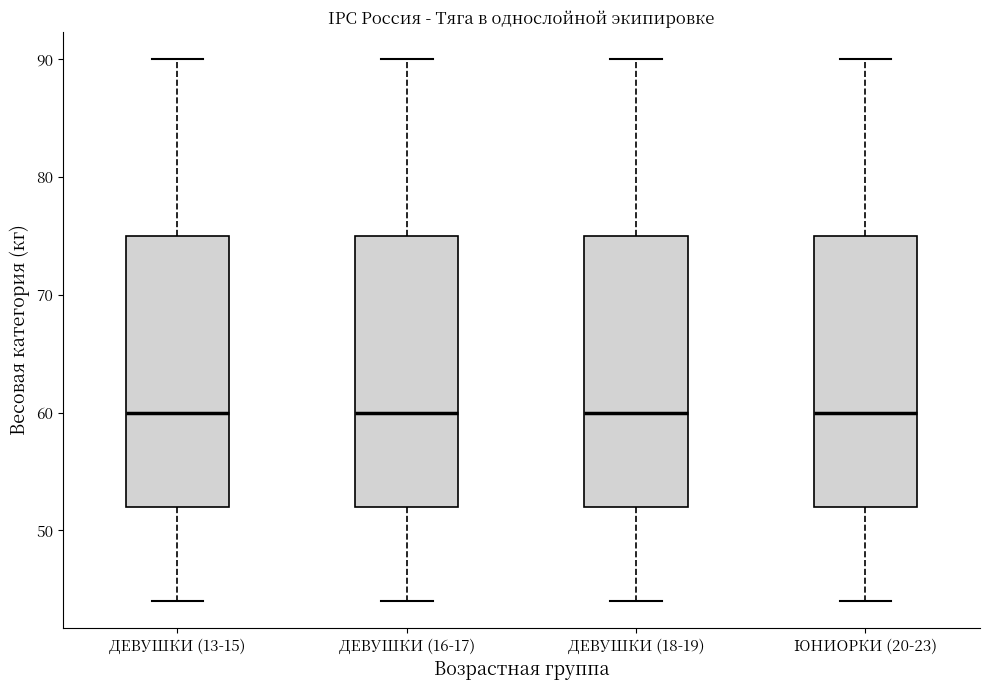

Where is the upper edge of the box for ДЕВУШКИ (18-19) on the y-axis? The values are not printed on the chart, so give them approximately, as read against the axis.

75